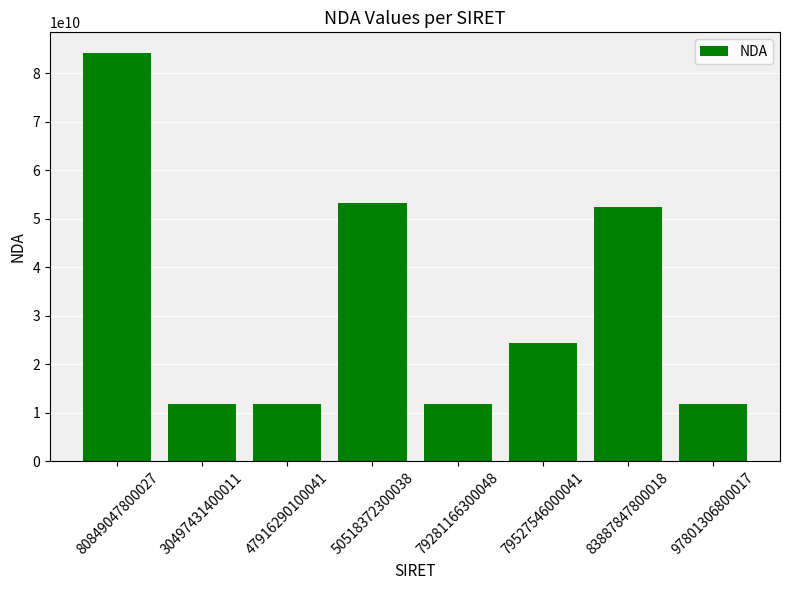

Read the value at 80849047800027.

84260369426